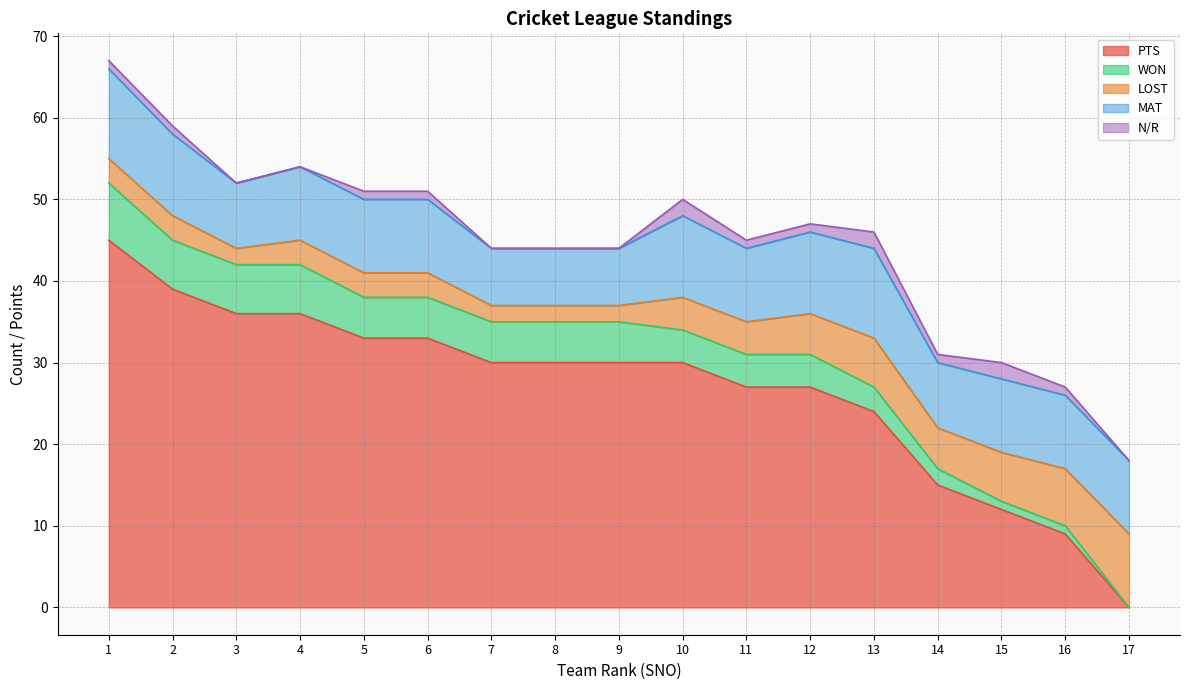

How many data points in MAT are above 9?

5